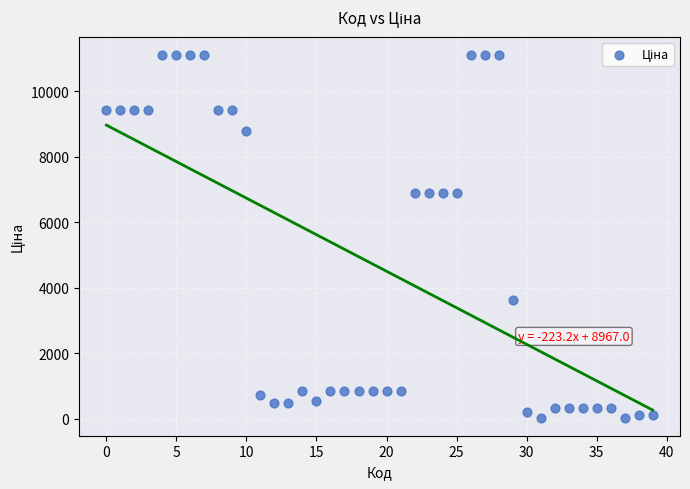

What is the range of Y values (max minus min)?

11082.3